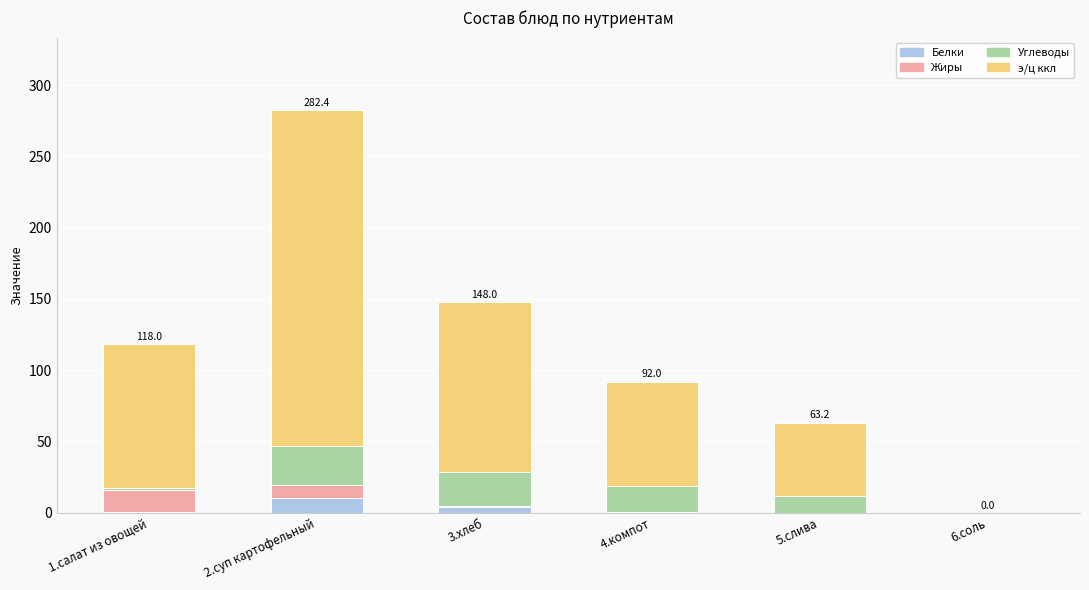

At which category is the sum across all series the highest?

2.суп картофельный